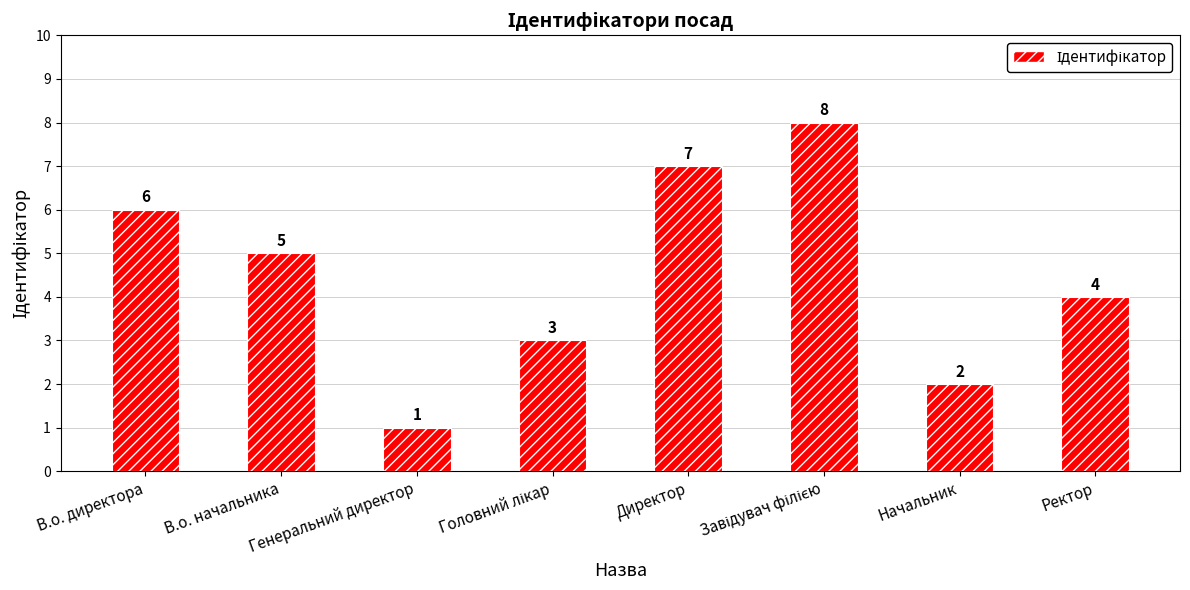

What is the maximum value shown in the chart?

8